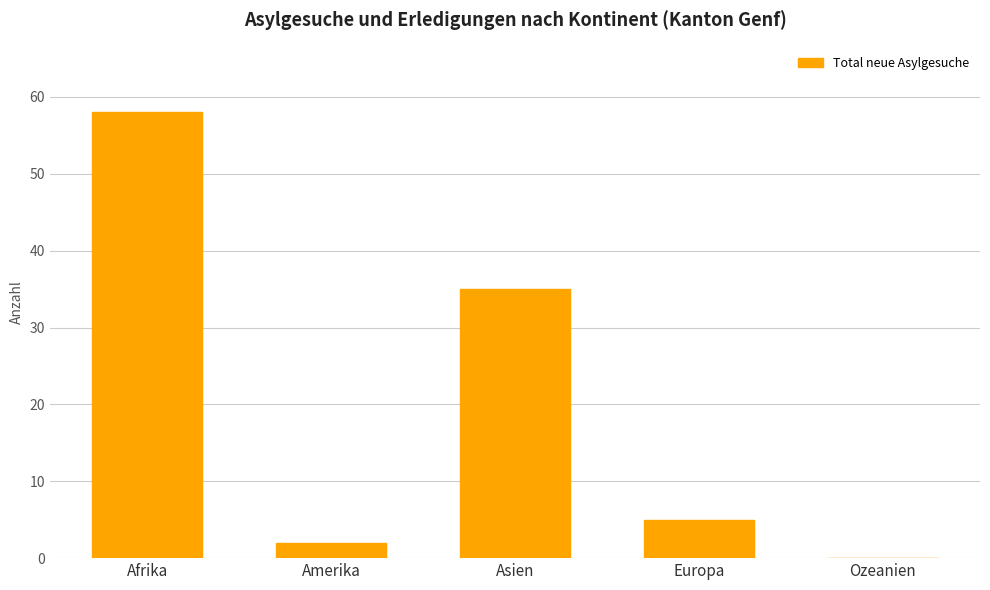

What is the maximum value shown in the chart?

58